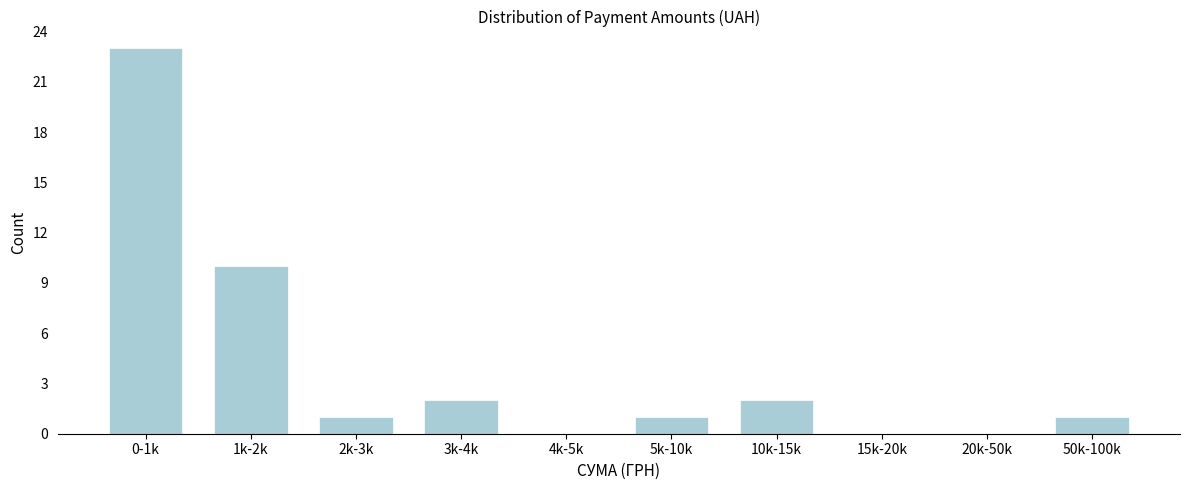

Reading left to right, list all the values displayed in this chart.

0-1k=23	1k-2k=10	2k-3k=1	3k-4k=2	4k-5k=0	5k-10k=1	10k-15k=2	15k-20k=0	20k-50k=0	50k-100k=1